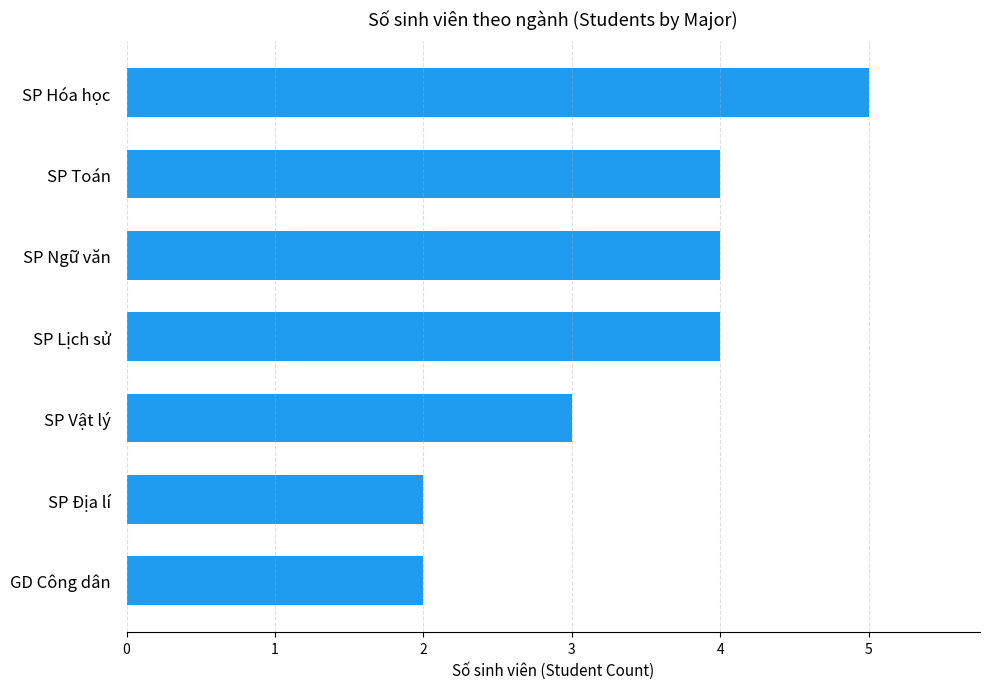

Reading bottom to top, what are all the values shown in this chart?

2	2	3	4	4	4	5